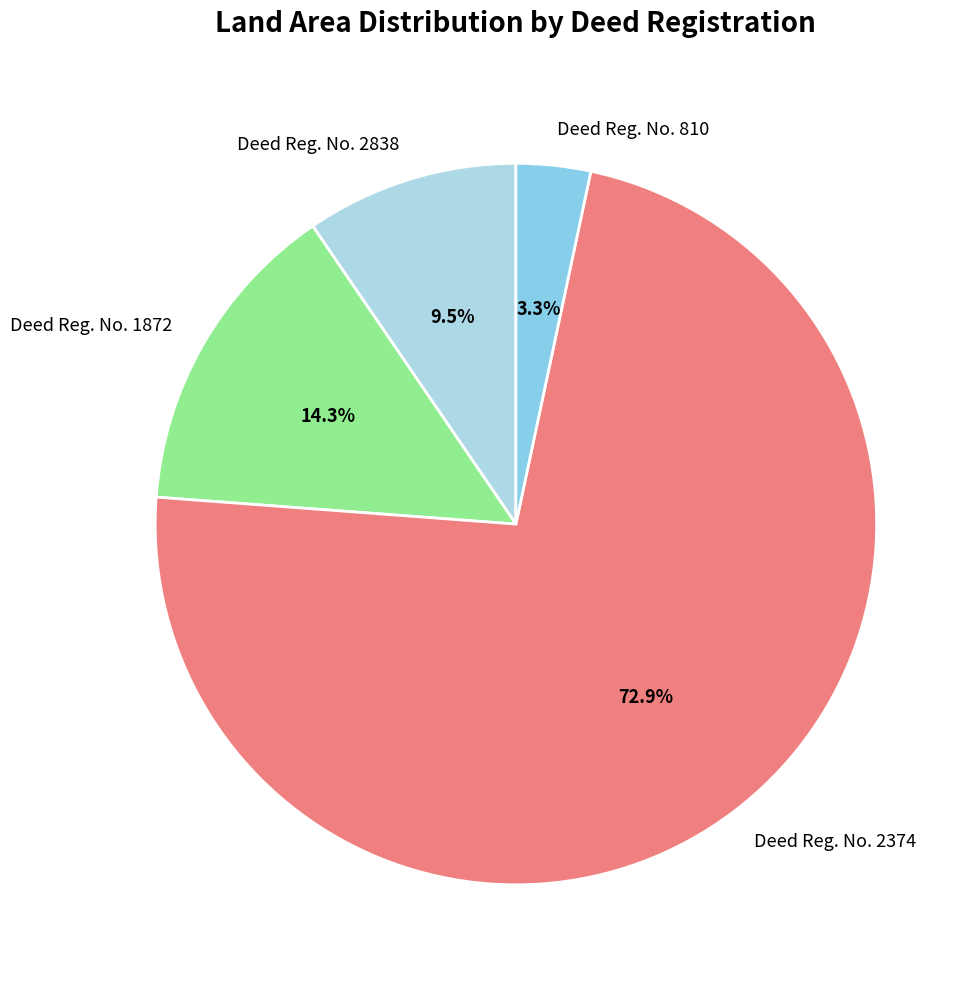

True or false: Deed Reg. No. 2838 accounts for 17% of the total.

False